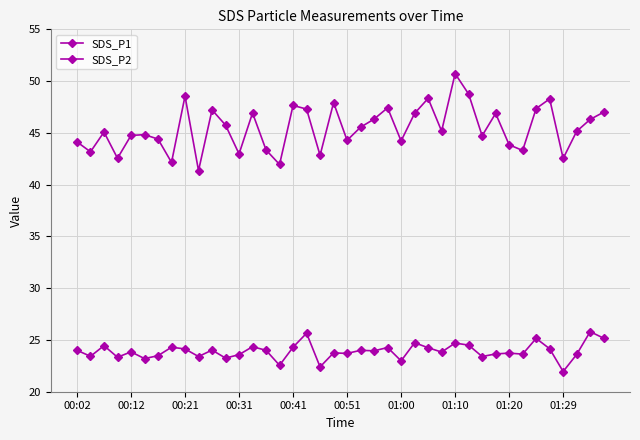

True or false: SDS_P1 and SDS_P2 intersect in this chart.

False